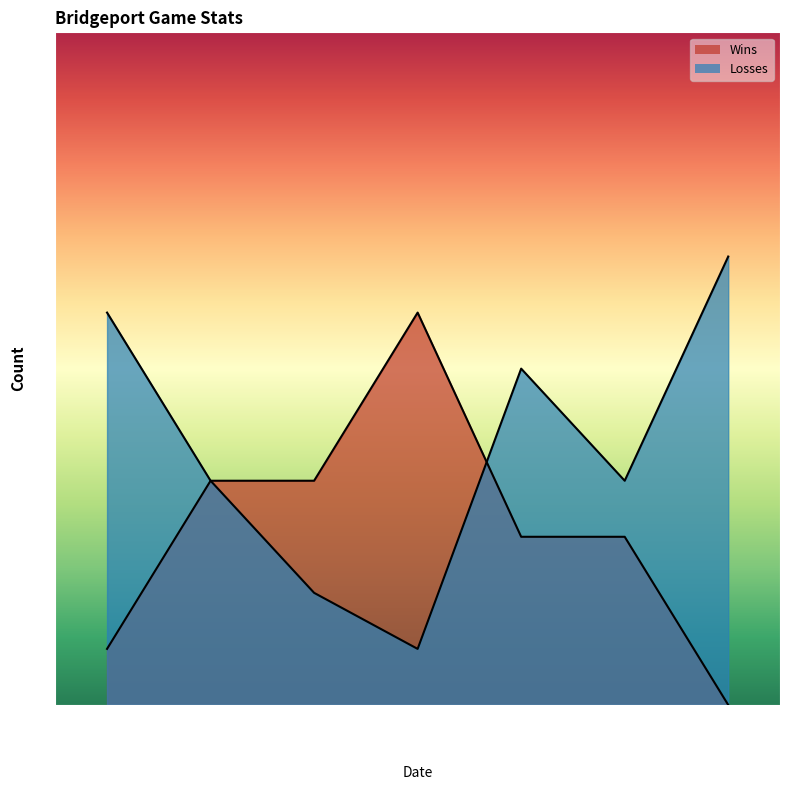

Which series has the widest spread of values?

Wins